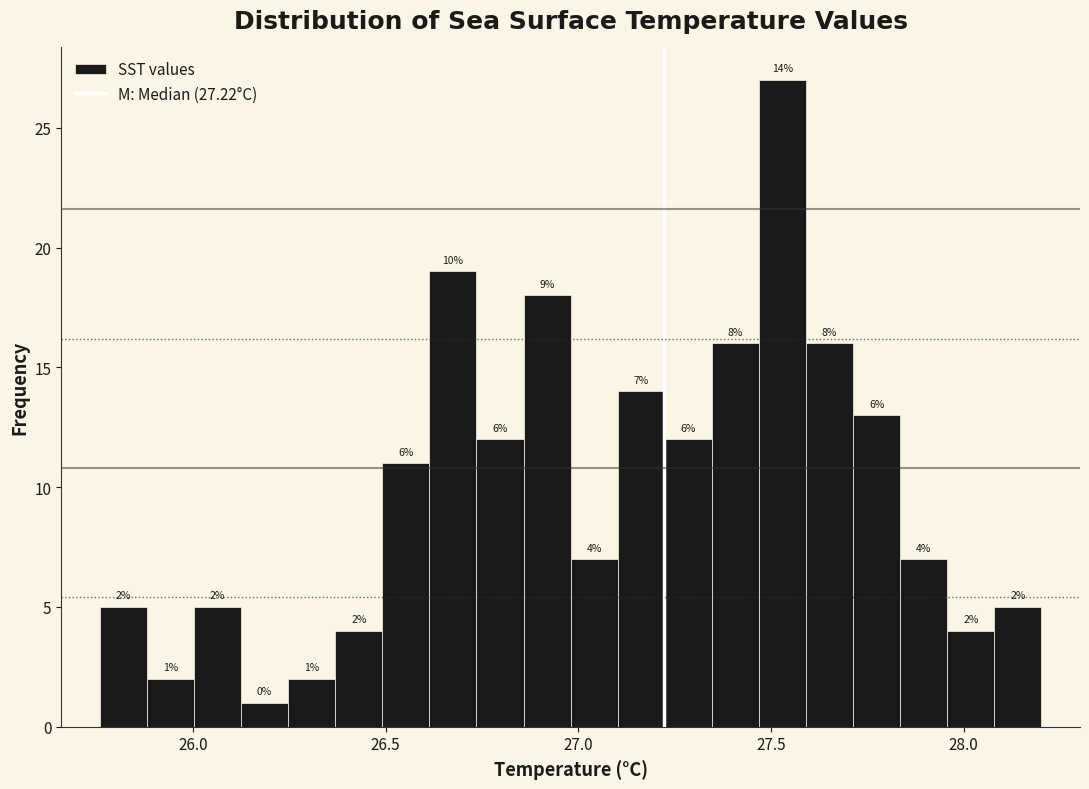

Read against the x-axis, roughly where is the centre of the tallest bar?

27.55